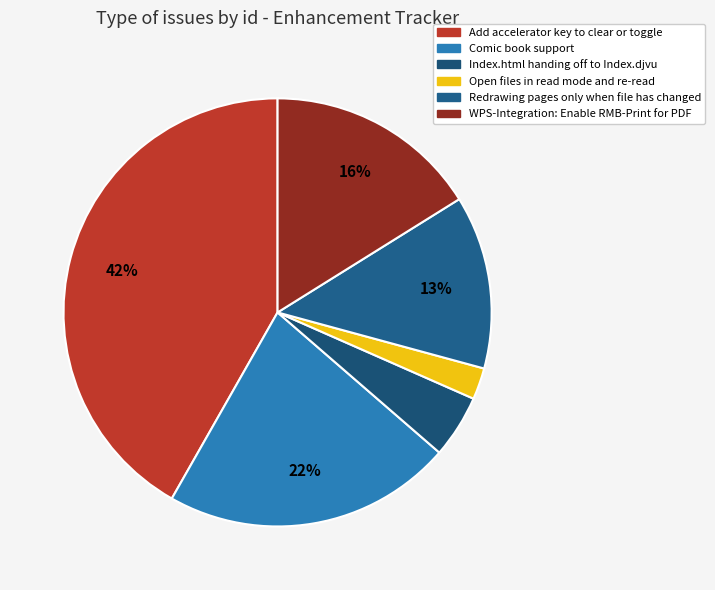

Rank the categories by value from lowest to highest.

Open files in read mode and re-read, Index.html handing off to Index.djvu, Redrawing pages only when file has changed, WPS-Integration: Enable RMB-Print for PDF, Comic book support, Add accelerator key to clear or toggle